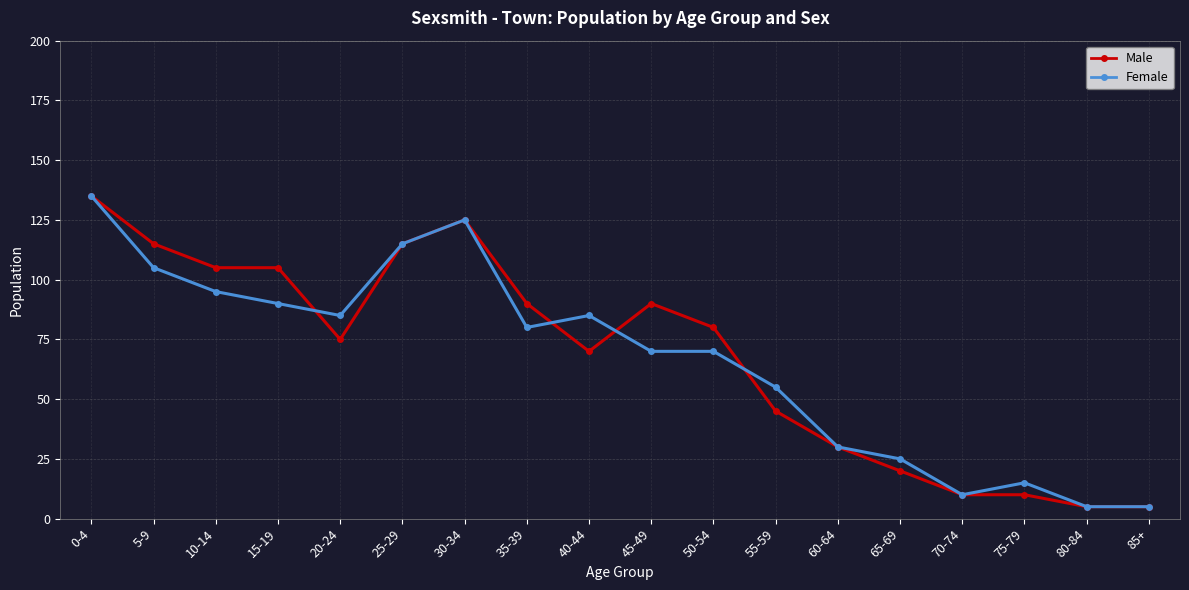

What is the label of the 2nd point from the right?

80-84